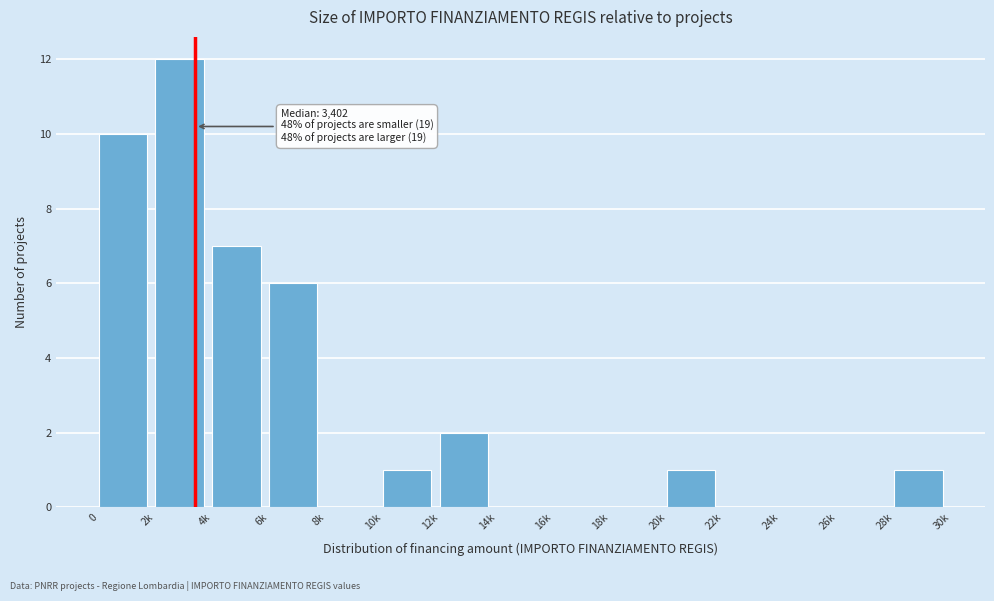

Reading left to right, list all the values displayed in this chart.

0=10	2k=12	4k=7	6k=6	8k=0	10k=1	12k=2	14k=0	16k=0	18k=0	20k=1	22k=0	24k=0	26k=0	28k=1